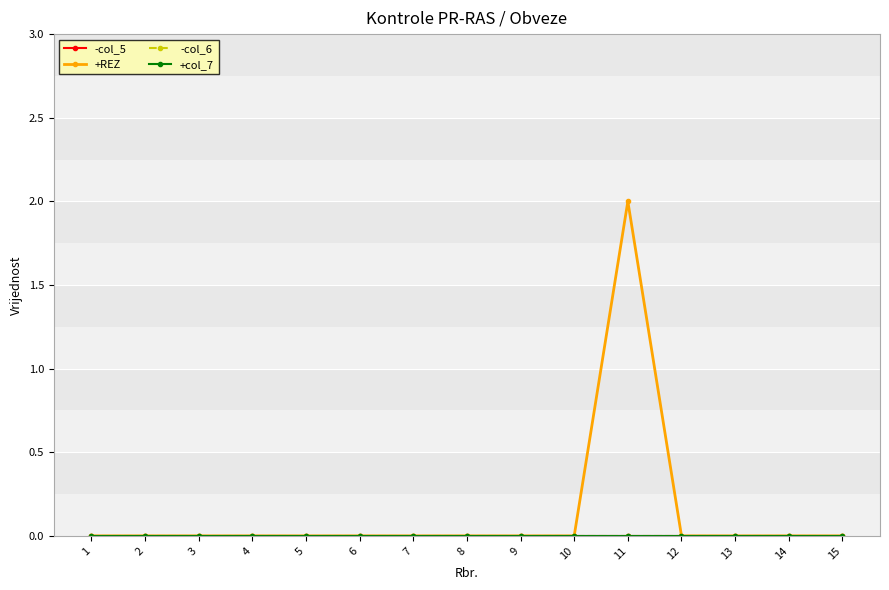

What are all the series names shown in the legend?

-col_5, +REZ, -col_6, +col_7